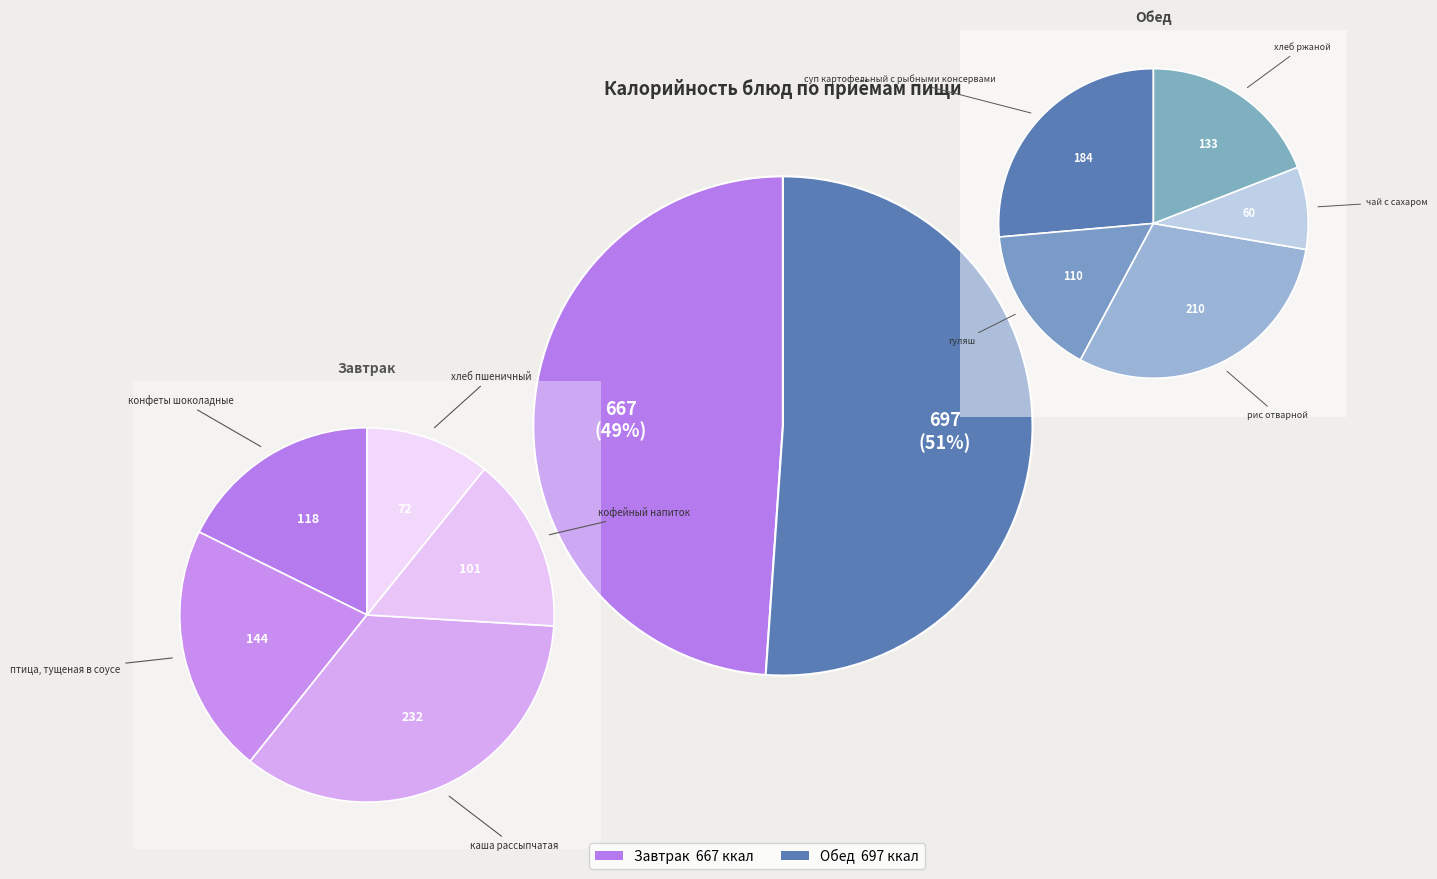

Approximately how many times larger is the value at птица, тущеная в соусе compared to кофейный напиток?

1.4